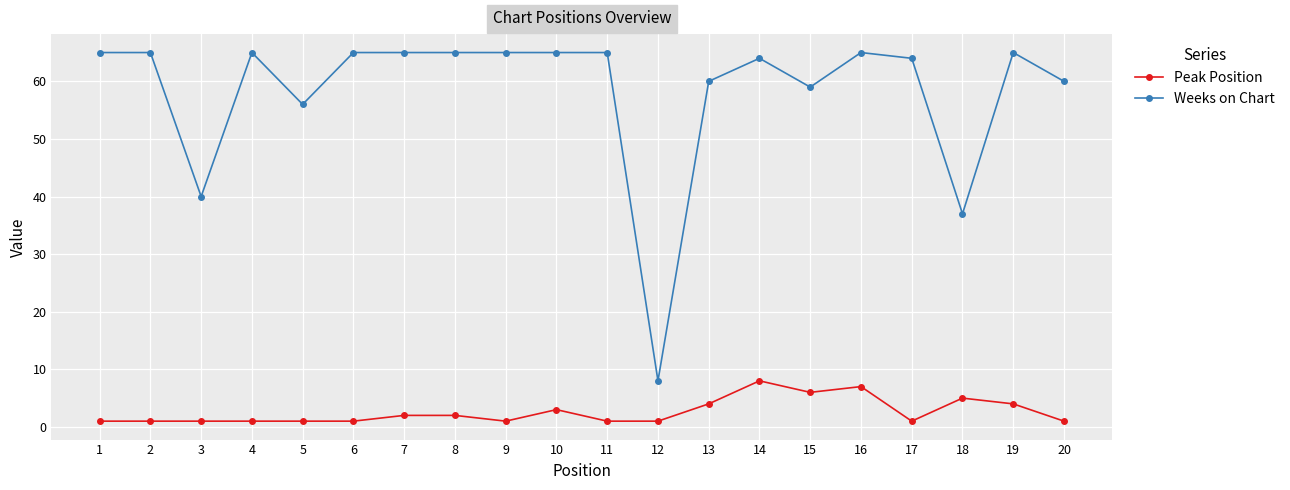

True or false: Weeks on Chart and Peak Position intersect in this chart.

False